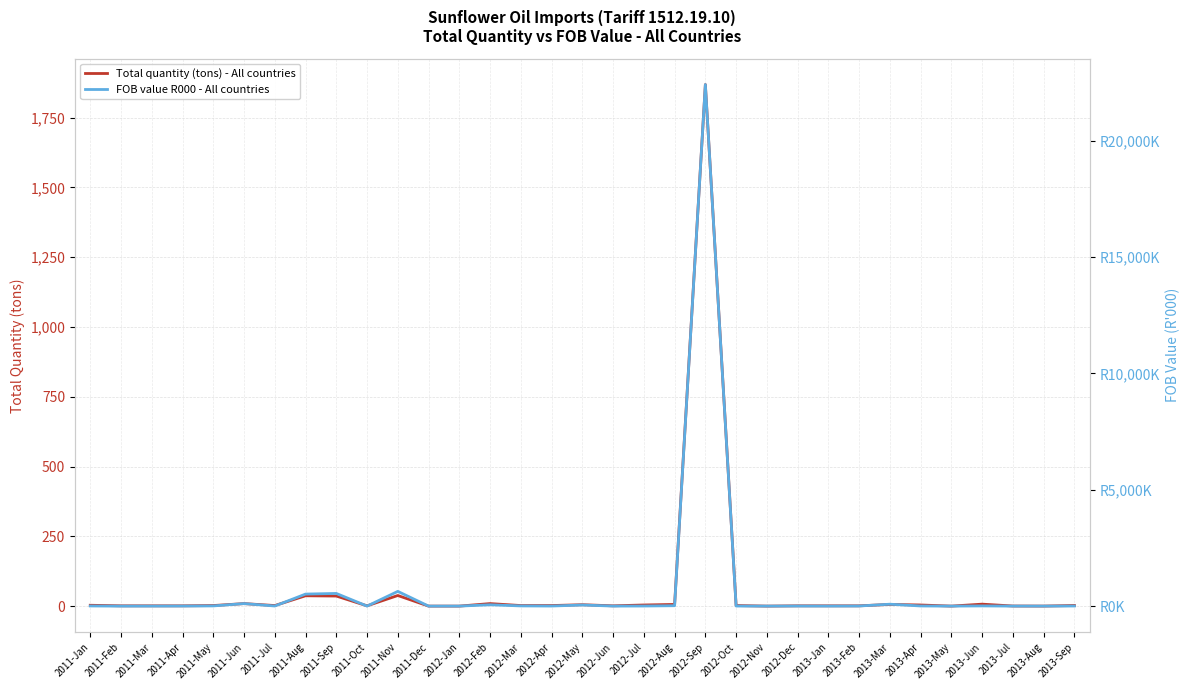

Rank the series at 2011-Nov from highest to lowest value.

FOB value R000 - All countries, Total quantity (tons) - All countries